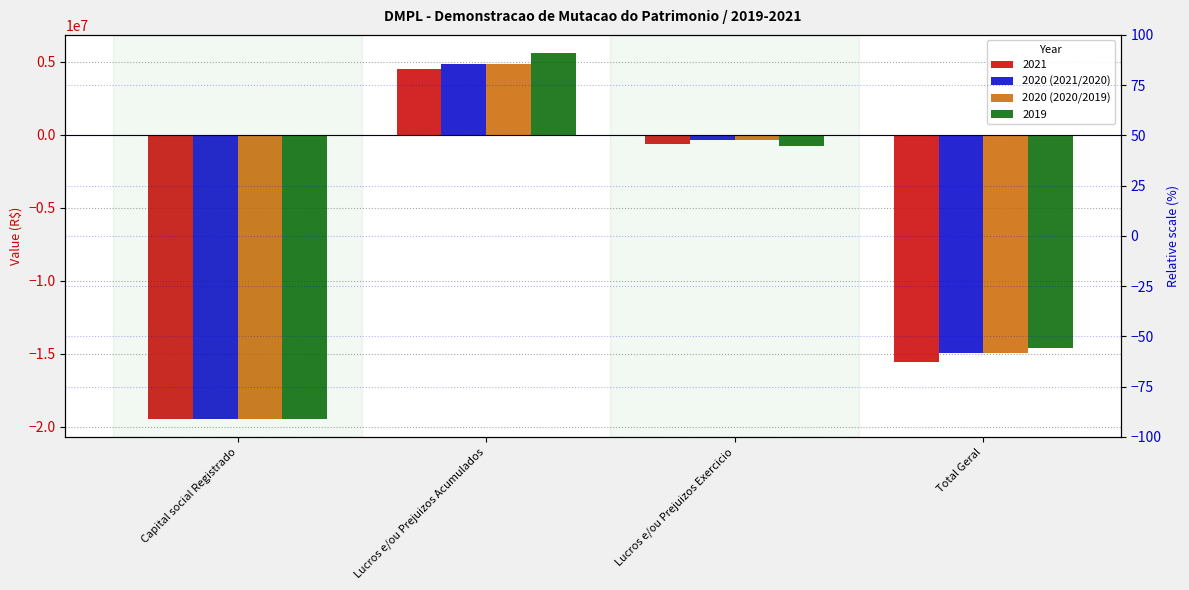

What is the sum of the 2020 (2020/2019) values at Lucros e/ou Prejuizos Acumulados and Total Geral?

-10126207.2